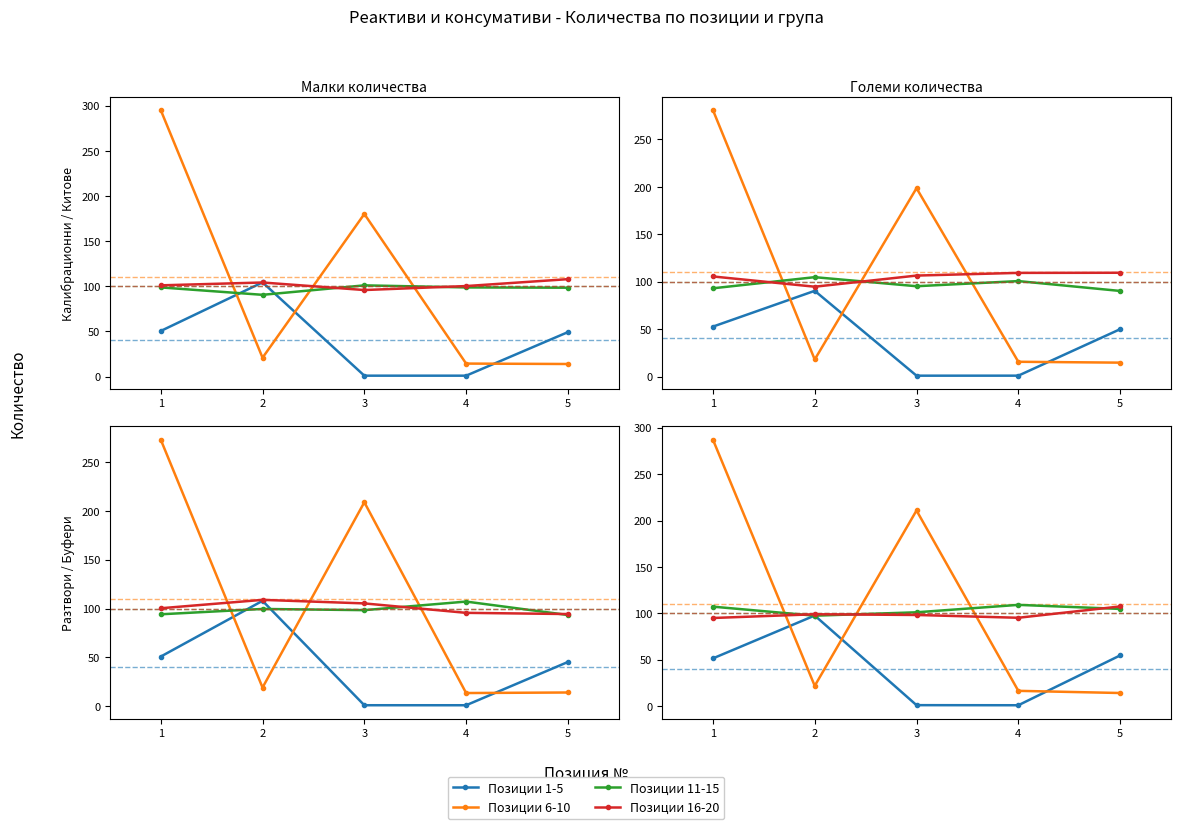

What is the value of the Позиции 16-20 point at the 2nd from the left?

99.0